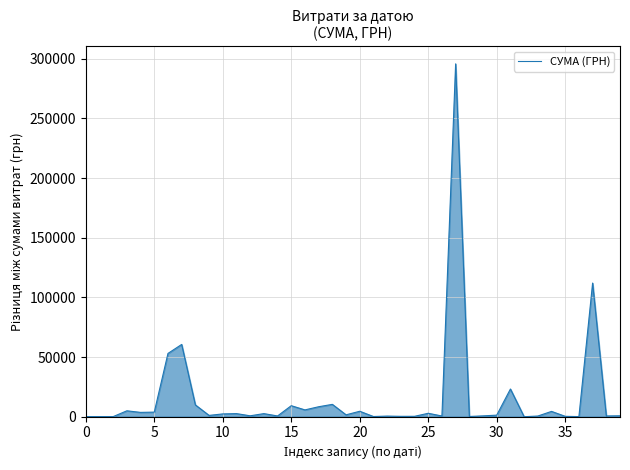

What is the average value?

15774.4